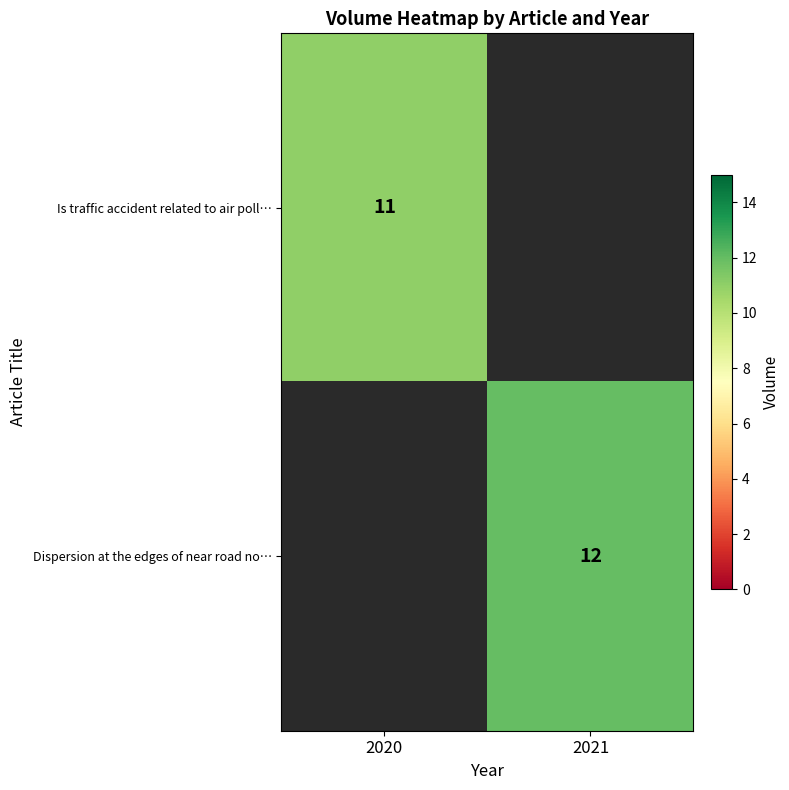

What is the spread (max minus min) of values at 2021?

12